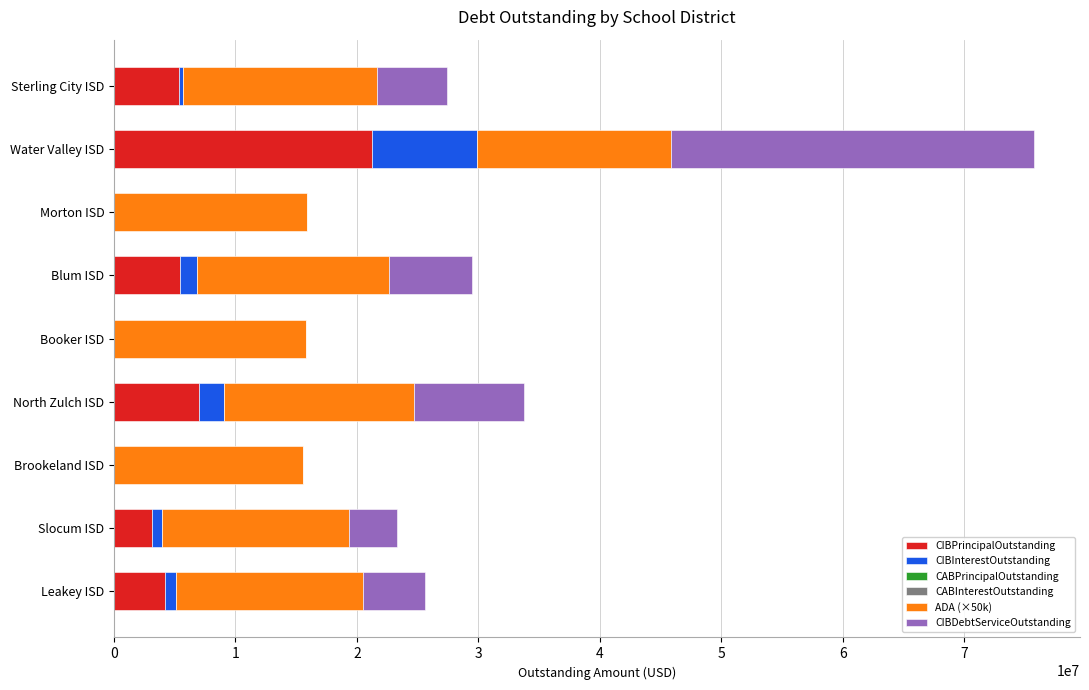

What is the total value across all series at North Zulch ISD?

33777866.2